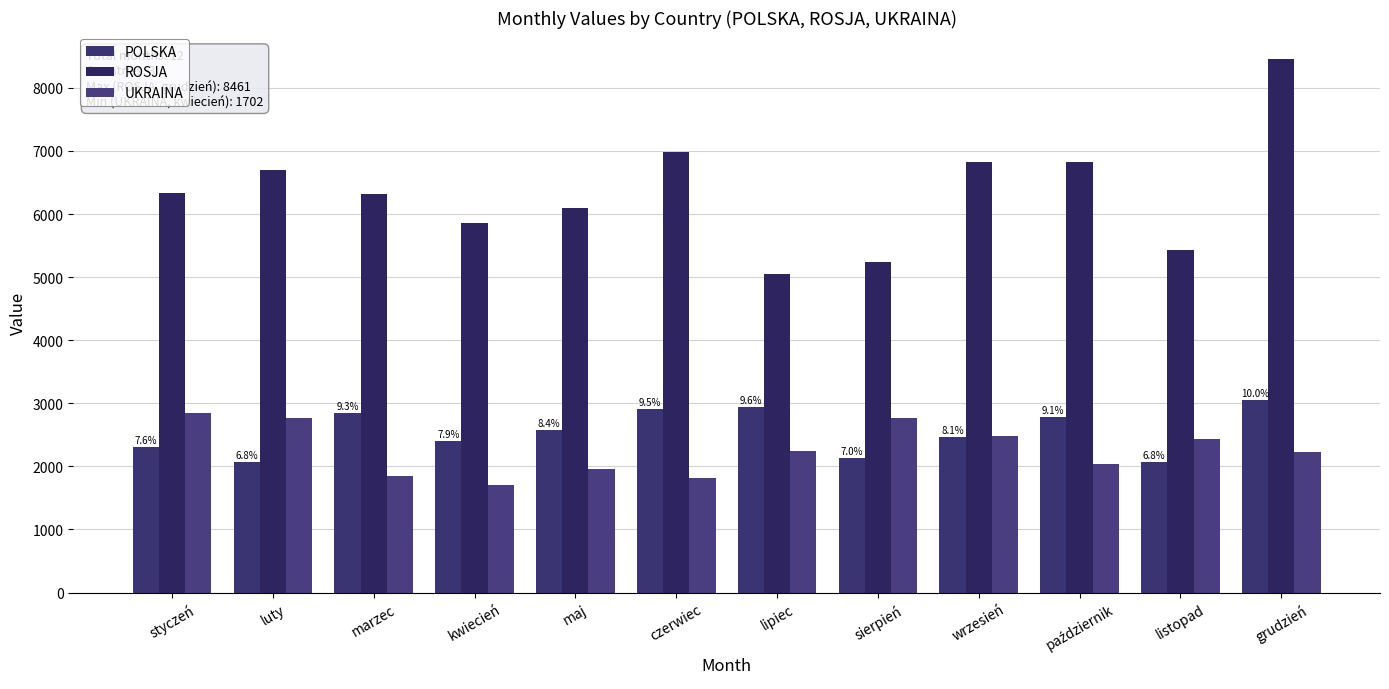

What is the minimum value shown in the chart?

1702.3